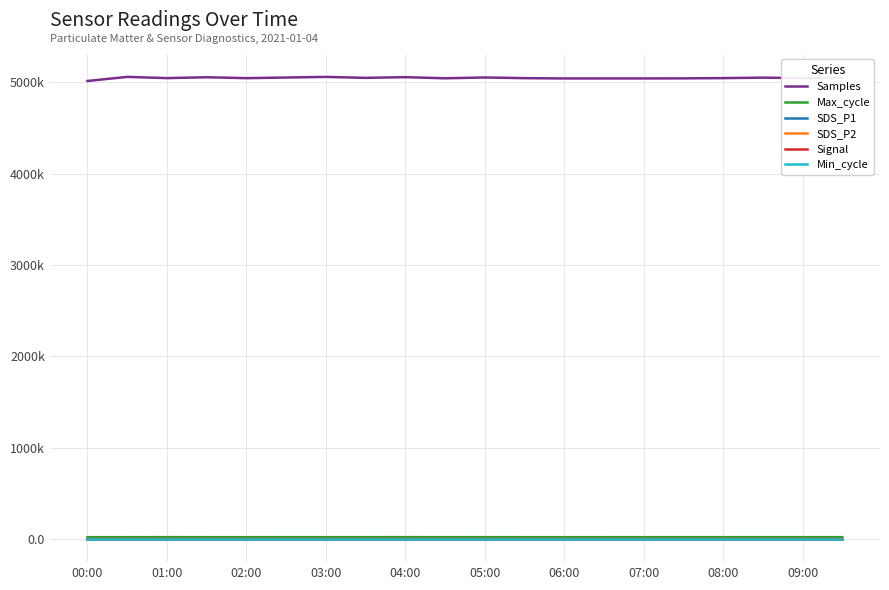

What is the value of the SDS_P1 point at the 6th from the left?

0.3